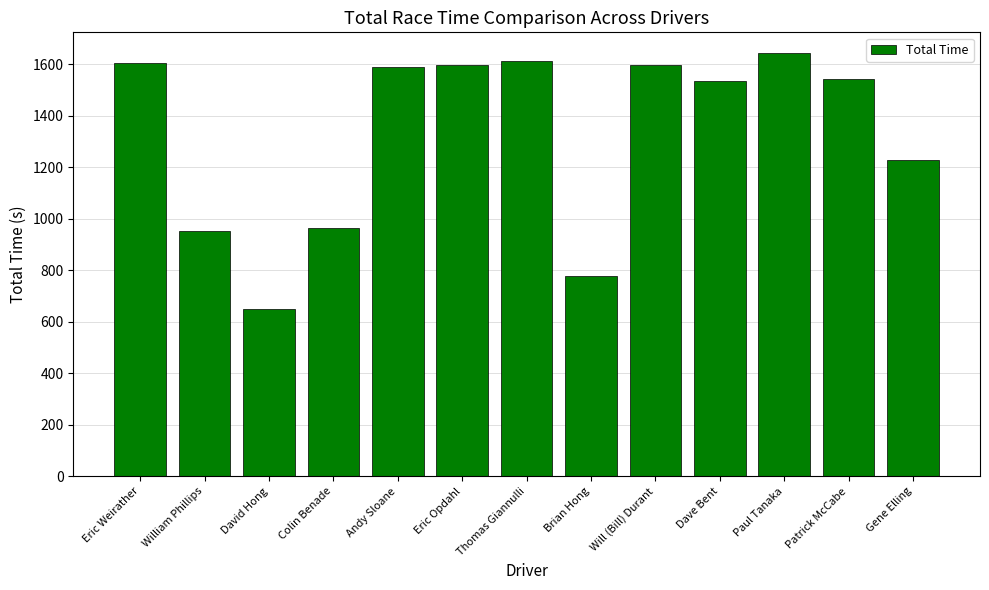

How many data points does each series have?

13